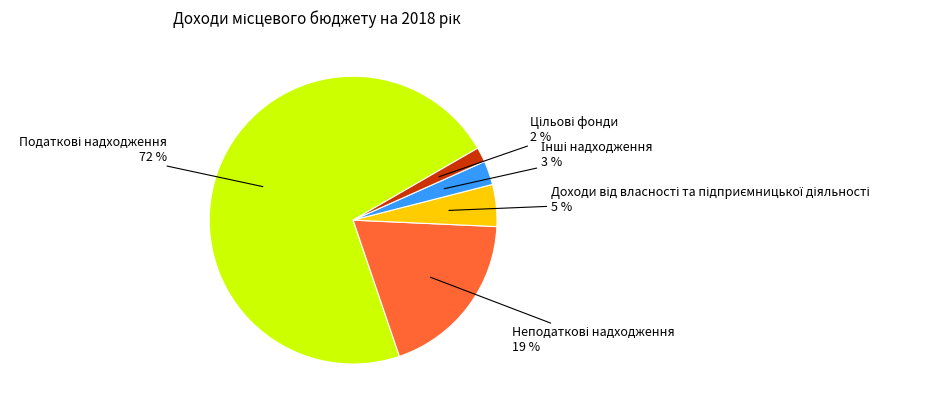

To the nearest percent, what is the average slice percentage?

20%